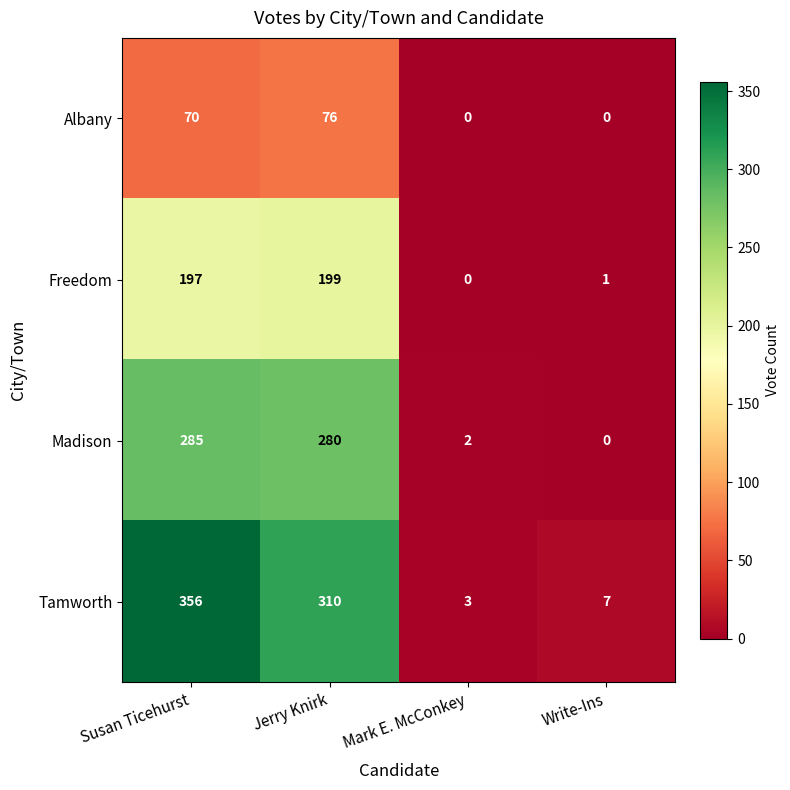

At how many categories does at least one series exceed 342?

1